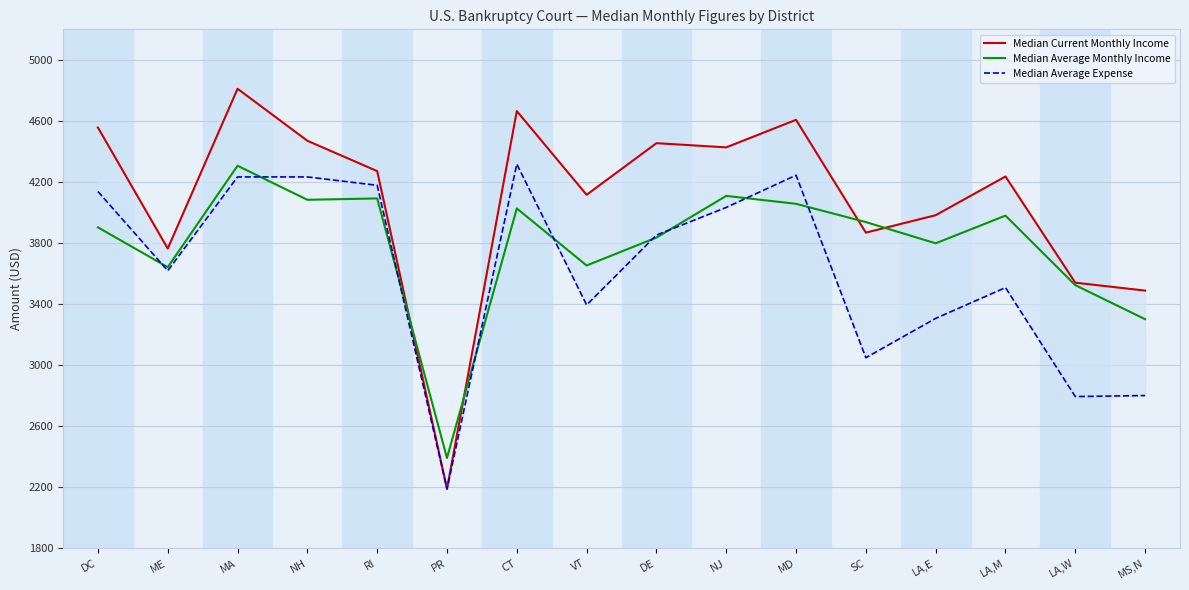

How many series are shown in this chart?

3